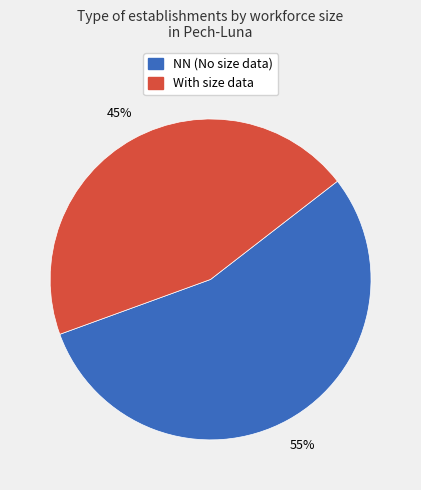

To the nearest percent, what is the average slice percentage?

50%